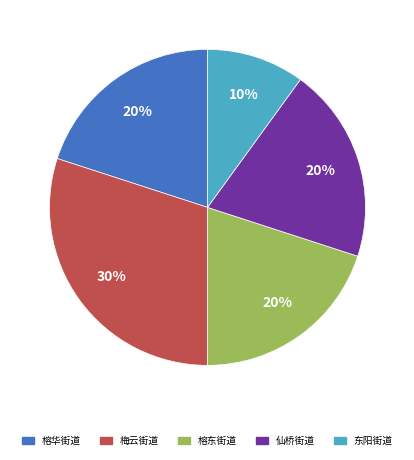

To the nearest percent, what is the difference between the largest and smallest slice percentages?

20%